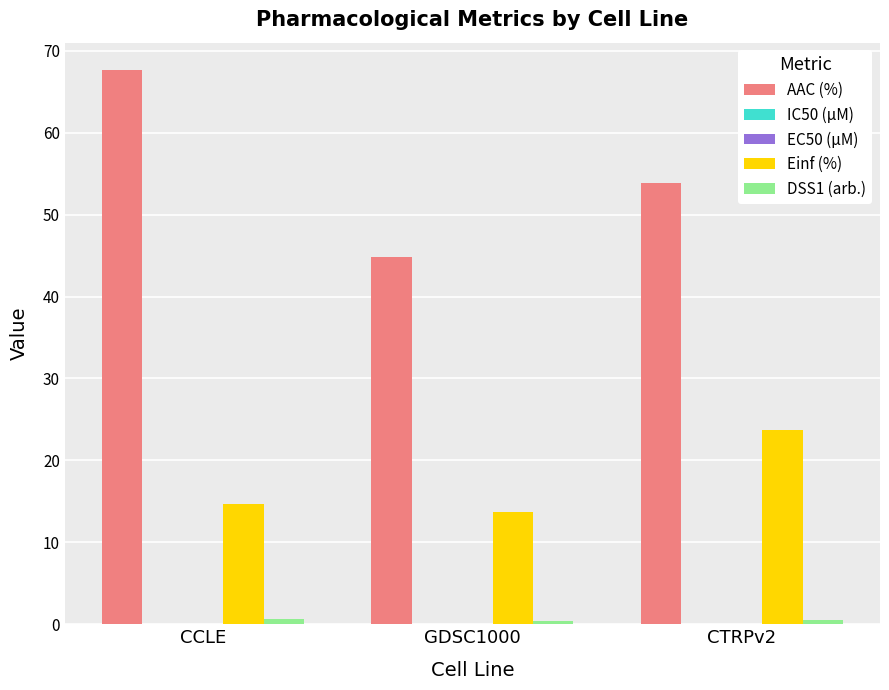

Which series has the largest total across all categories?

AAC (%)